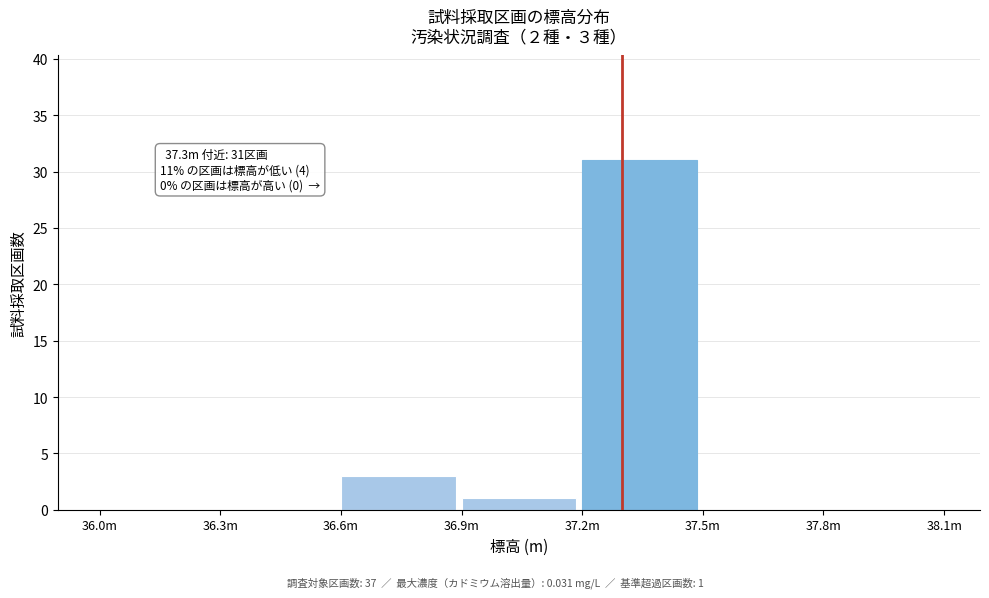

Reading left to right, transcribe all the data shown in this chart.

36.0m=0	36.3m=0	36.6m=3	36.9m=1	37.2m=31	37.5m=0	37.8m=0